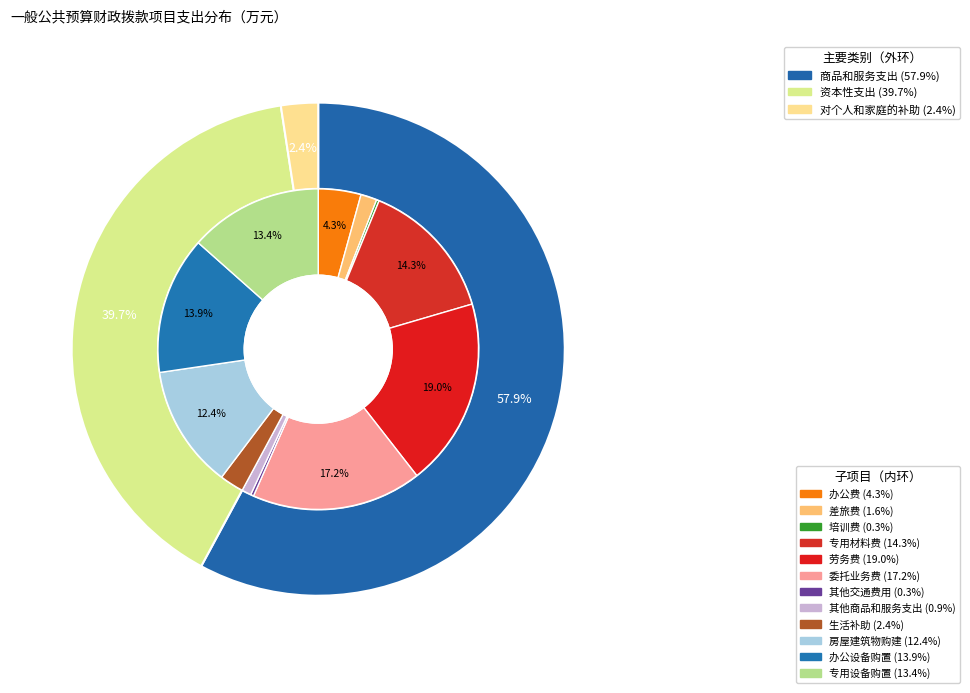

What percentage do 工资福利支出 and 资本性支出 together represent?

39.7%